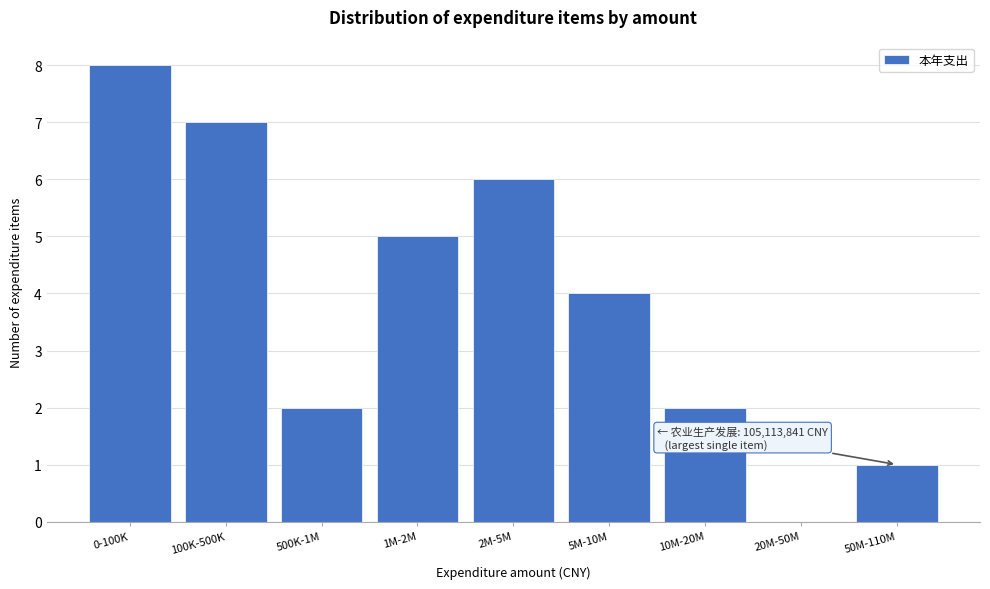

Reading left to right, list all the values displayed in this chart.

0-100K=8	100K-500K=7	500K-1M=2	1M-2M=5	2M-5M=6	5M-10M=4	10M-20M=2	20M-50M=0	50M-110M=1